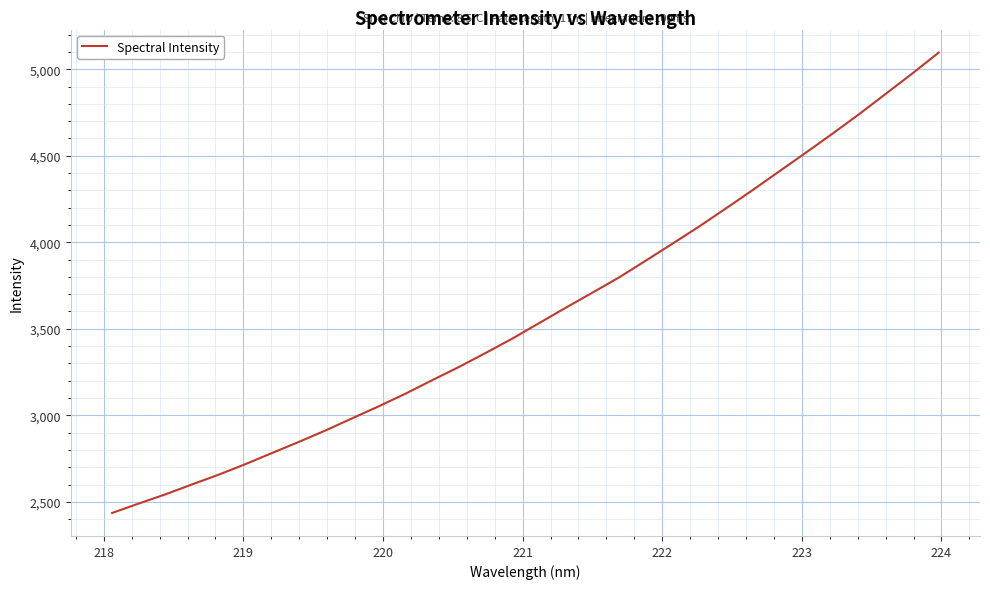

What is the difference between the maximum and minimum values?

2660.9